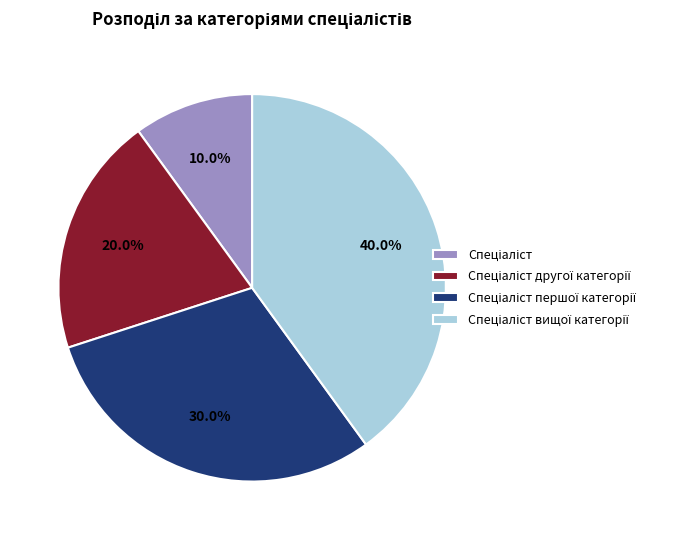

Is there any slice that represents more than half of the pie?

No